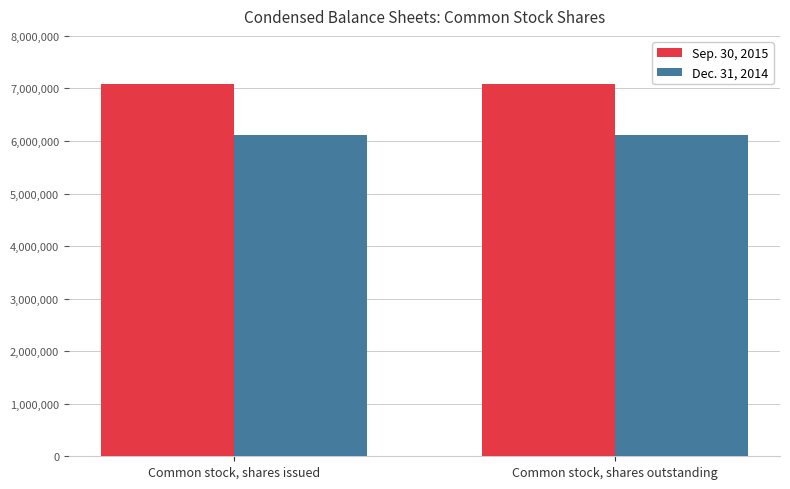

What is the greatest value displayed?

7085504